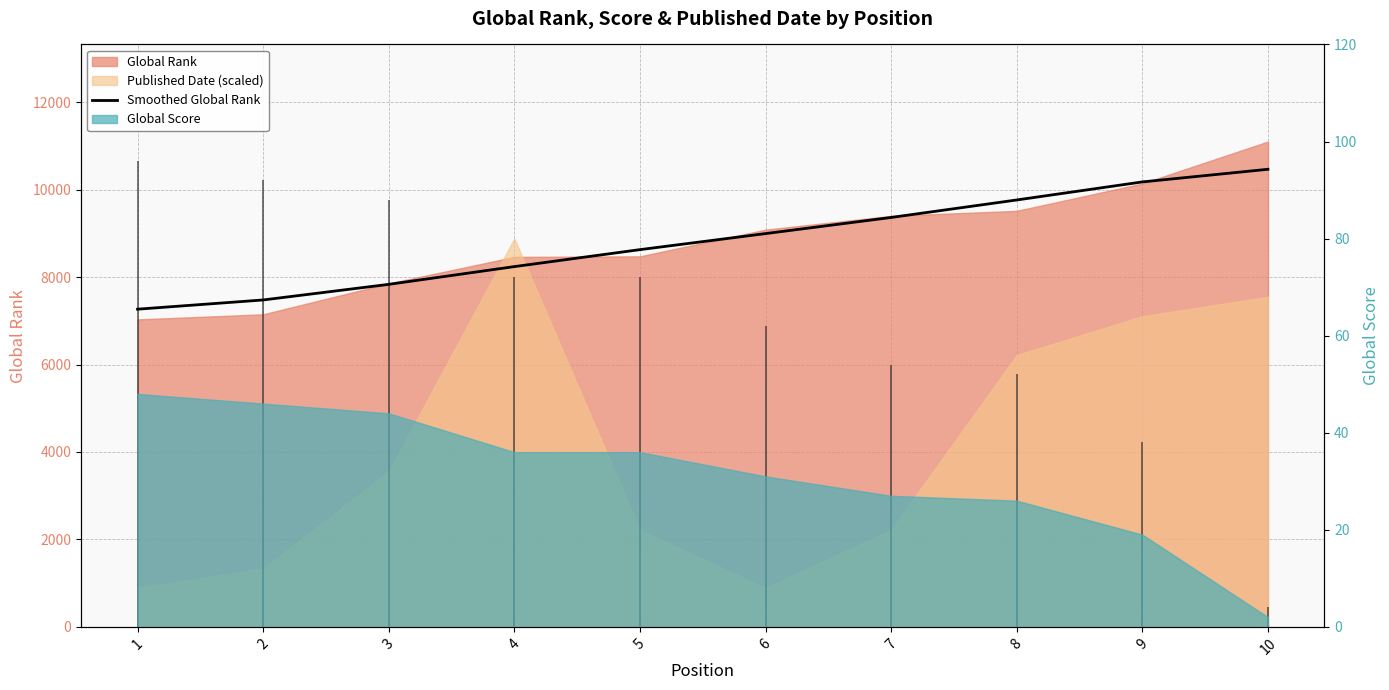

Which category has the highest value across all series?

10